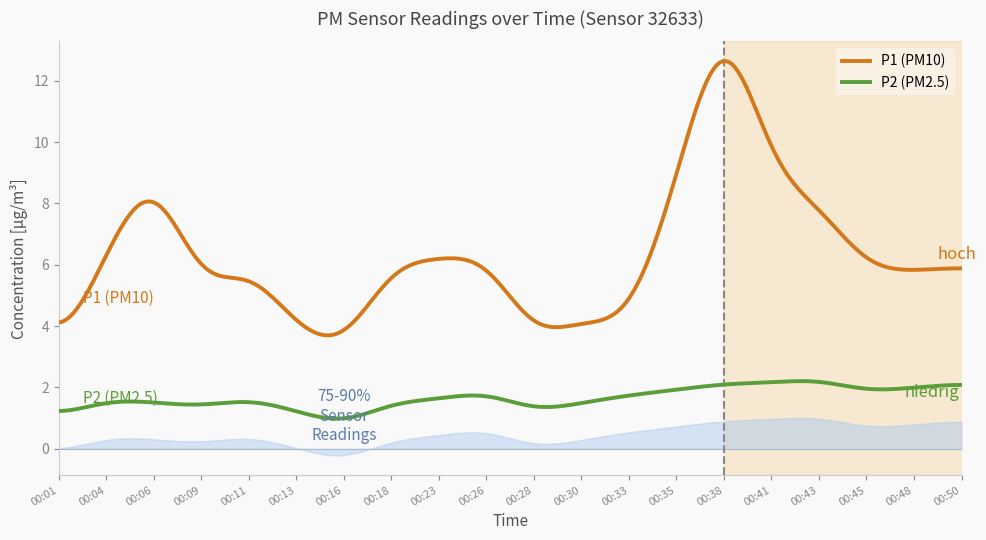

Which has a higher value, 00:28 or 00:30?

00:30